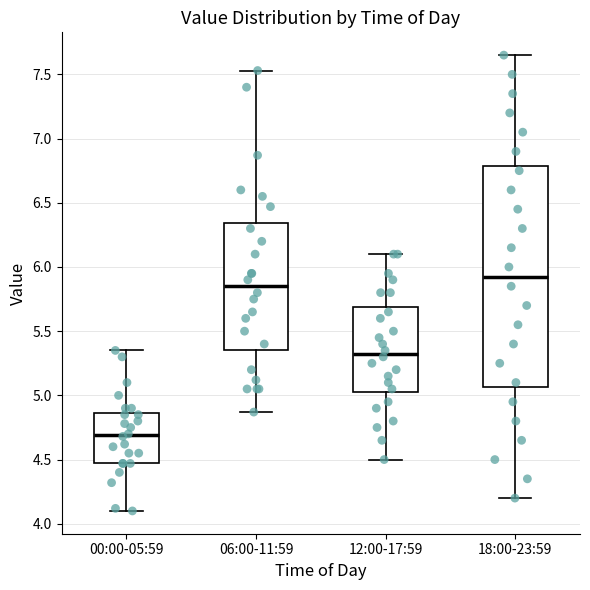

Where does the median line of the box for 18:00-23:59 sit on the y-axis? The values are not printed on the chart, so give them approximately, as read against the axis.

5.95